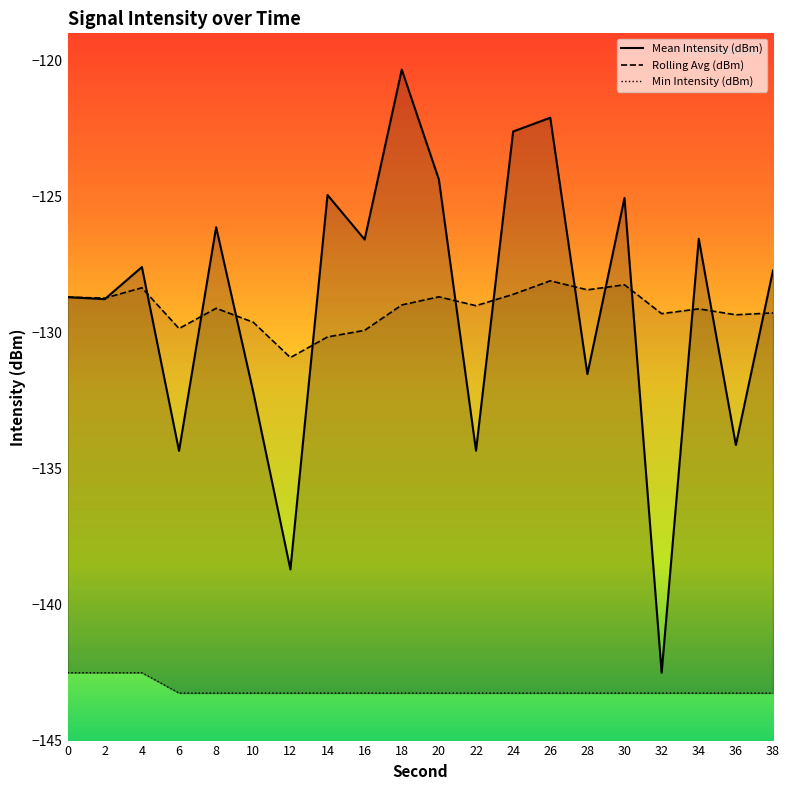

Which label corresponds to the largest value in the chart?

18